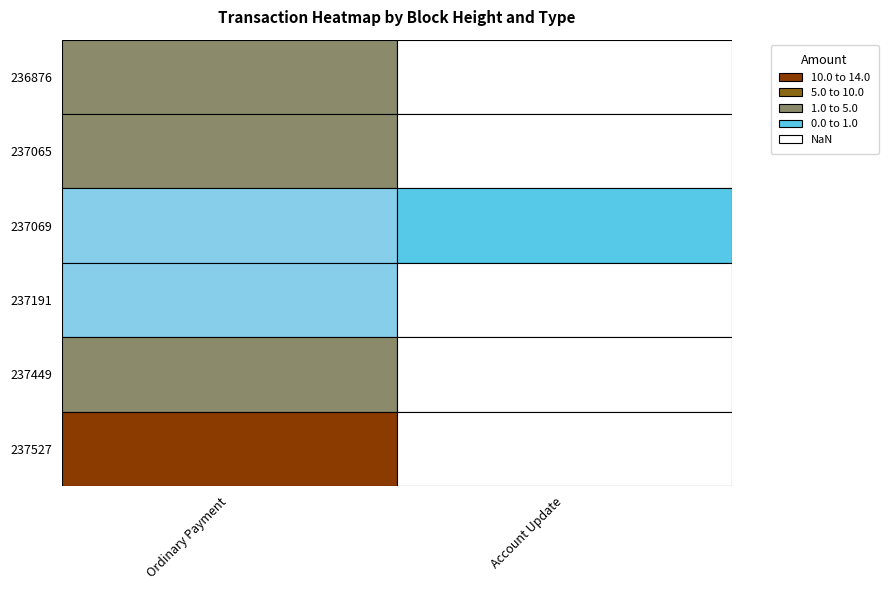

Reading left to right, what are all the values shown in this chart?

236876: 1	0
237065: 1	0
237069: 1	1
237191: 1	0
237449: 1	0
237527: 1	0